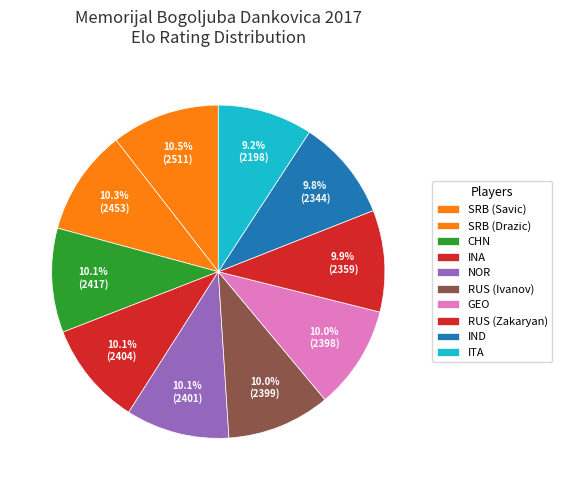

Rank the categories by value from highest to lowest.

SRB (Savic), SRB (Drazic), CHN, INA, NOR, RUS (Ivanov), GEO, RUS (Zakaryan), IND, ITA